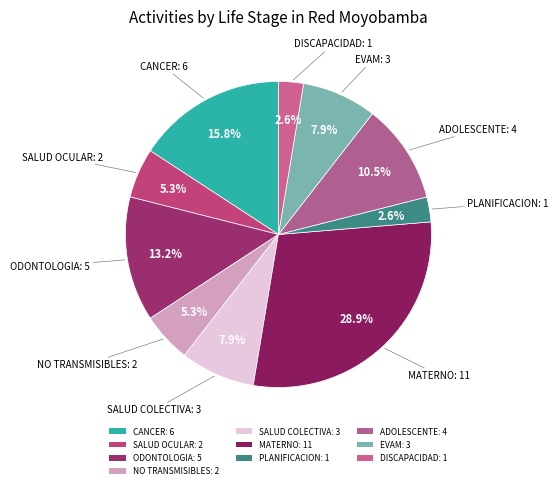

How many segments does this pie chart have?

10